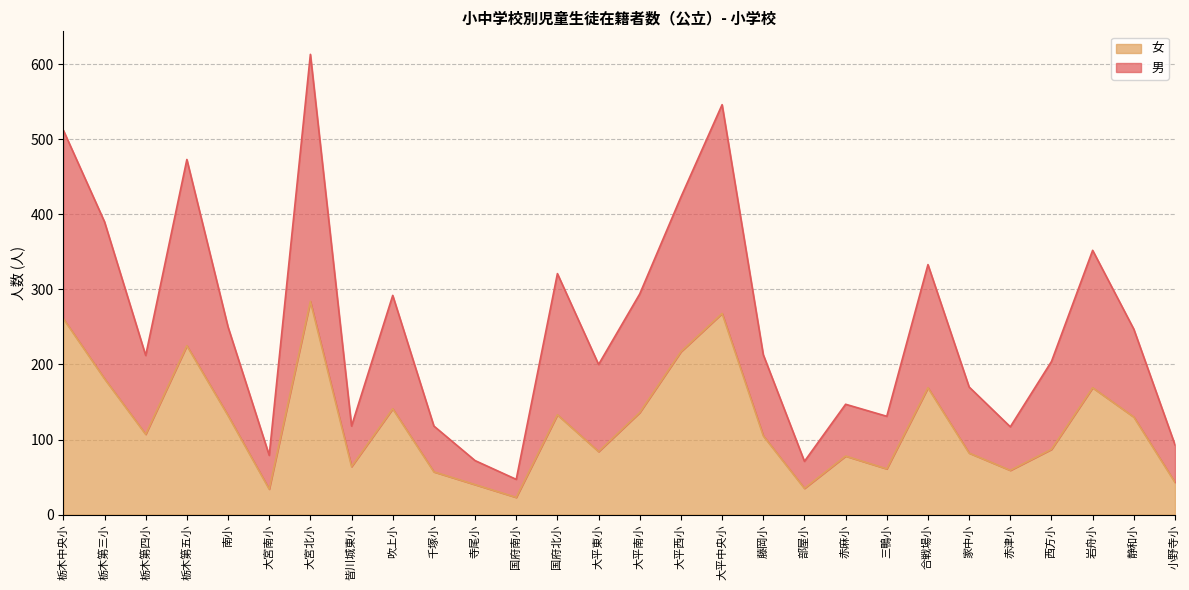

How many data points does each series have?

28